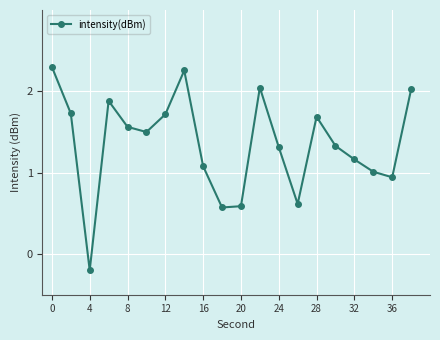

What is the sum of all values?

27.1